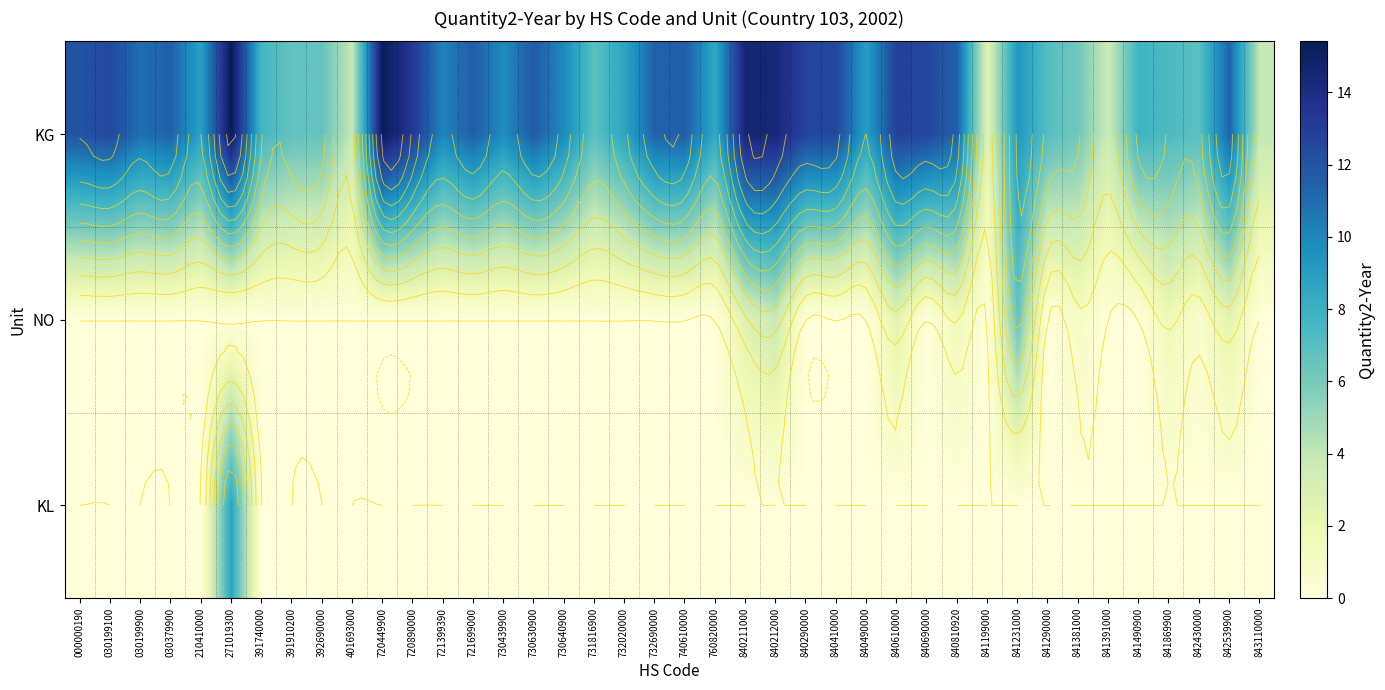

What is the total value across all series at 721399390?

10.1